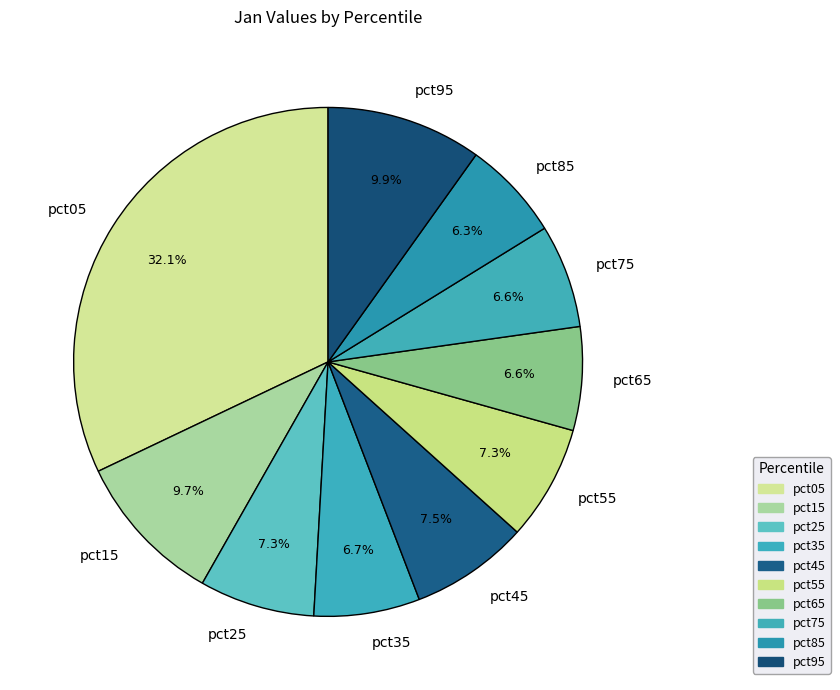

How much of the chart is everything except pct25?

92.7%